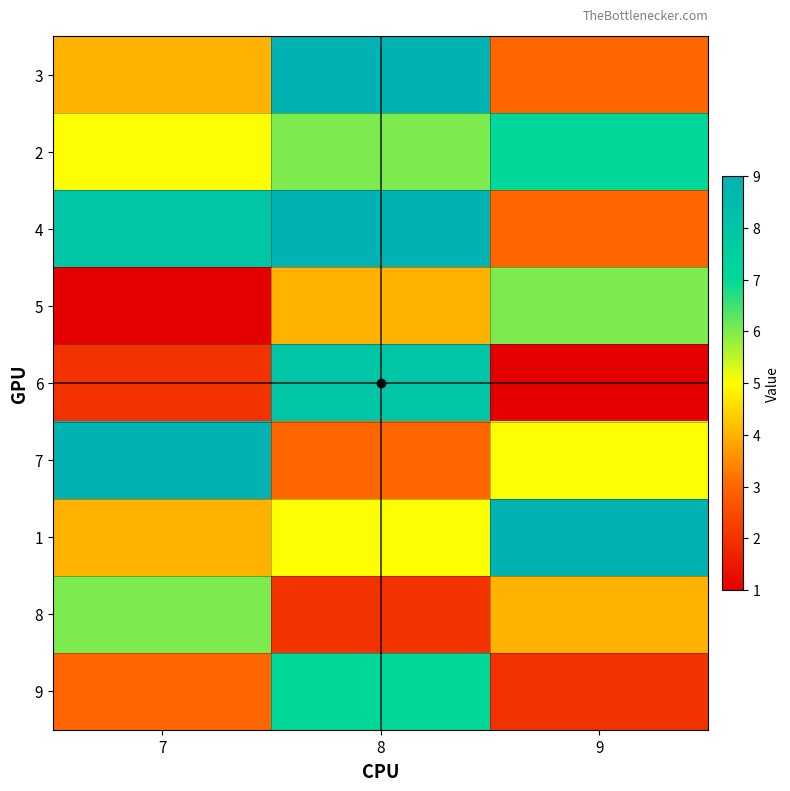

What is the total value across all series at 9?

40